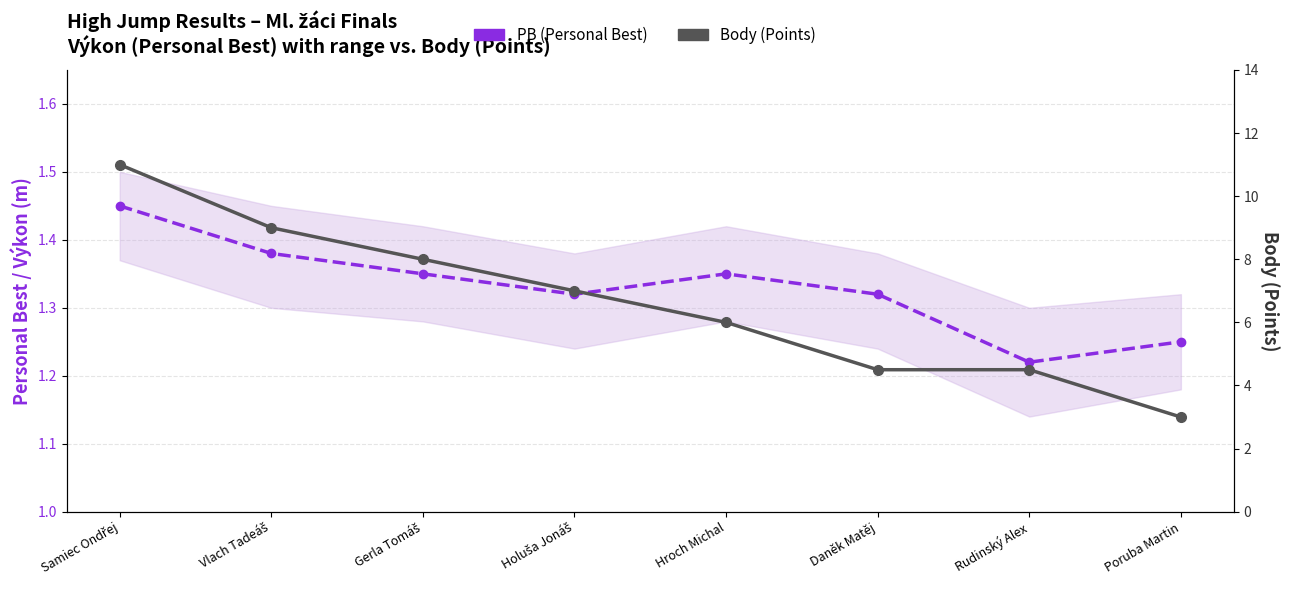

Which series has the largest total across all categories?

Body (Points)